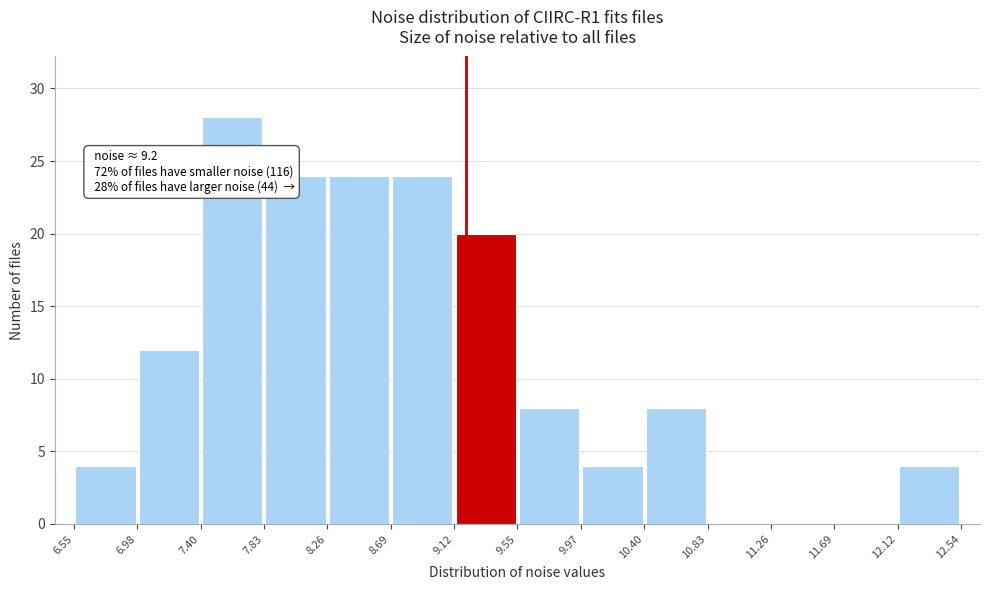

Which range on the x-axis has the tallest bar?

7.40 to 7.83